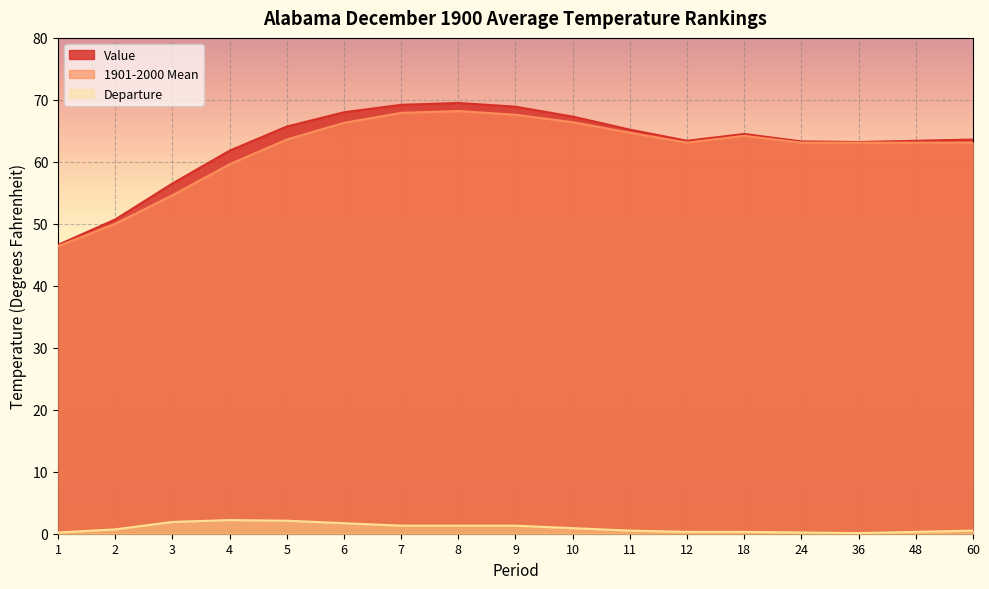

What is the average value of the 1901-2000 Mean series?

62.1